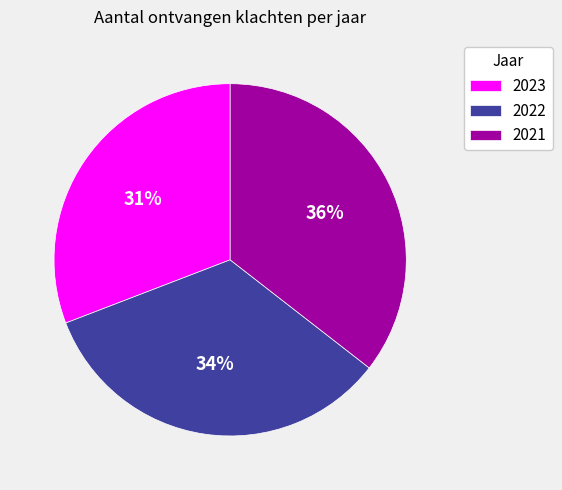

Is the sum of 2021 and 2023 greater than half?

Yes